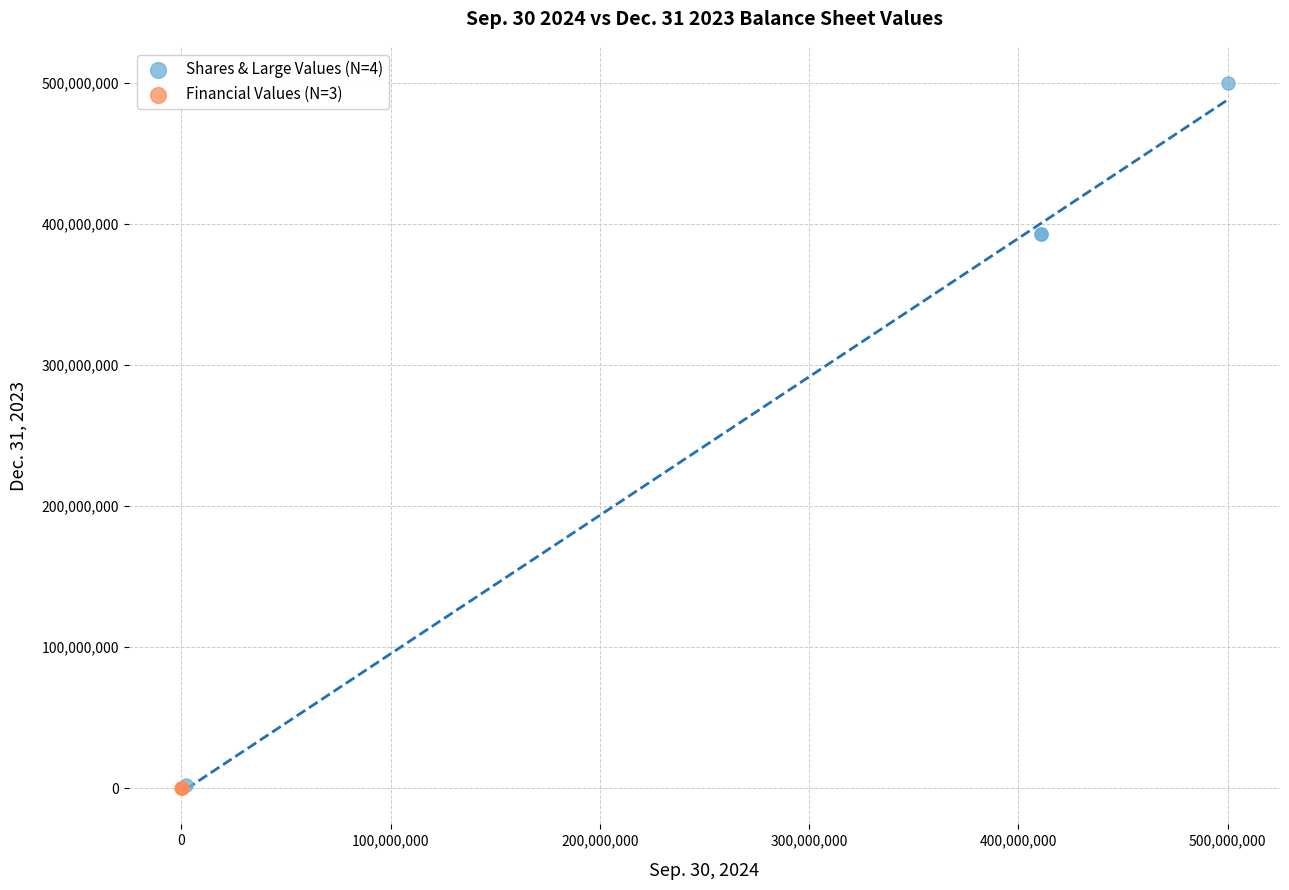

Which series has the widest spread of Y values?

Shares & Large Values (N=4)